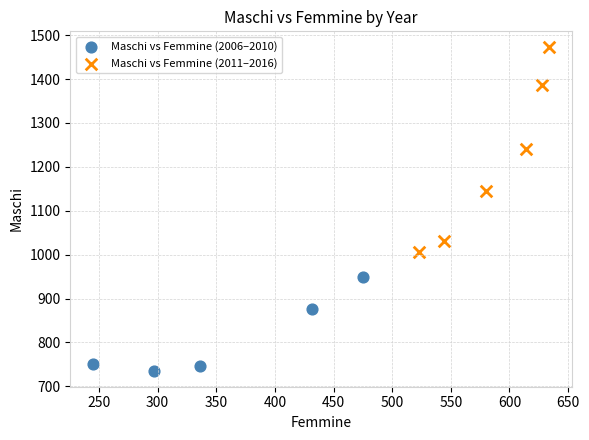

What are all the series names shown in the legend?

Maschi vs Femmine (2006–2010), Maschi vs Femmine (2011–2016)